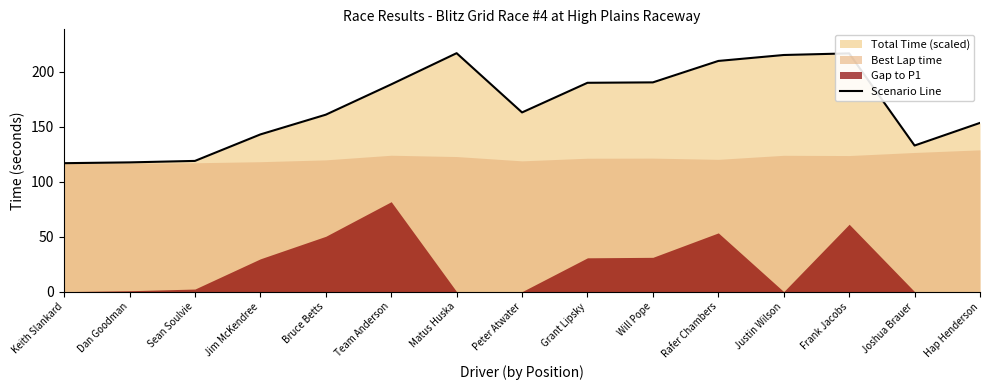

What is the value of the 14th point from the left?

132.8